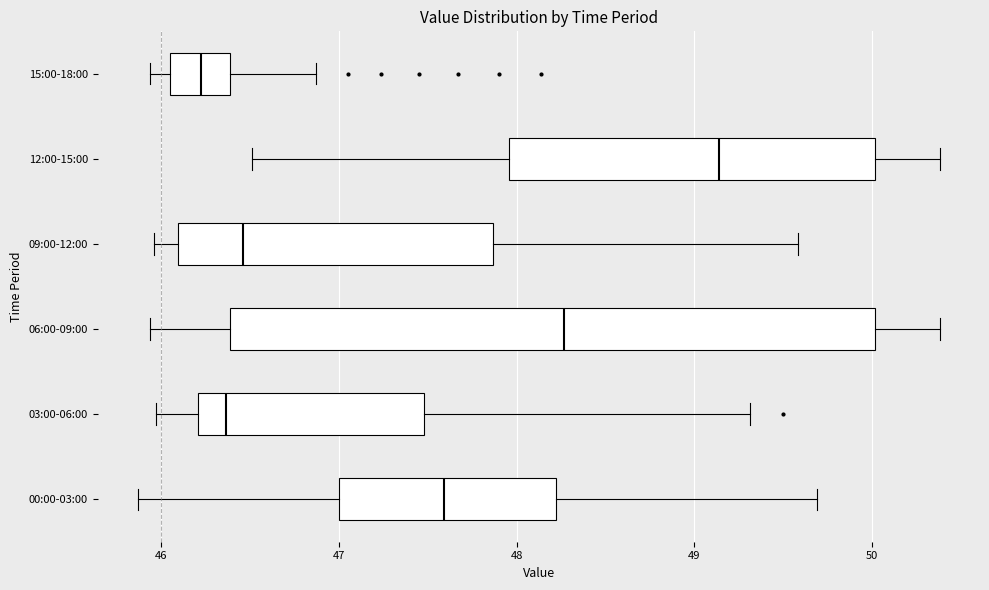

Where does the left whisker of the box for 03:00-06:00 end on the x-axis? The values are not printed on the chart, so give them approximately, as read against the axis.

46.0